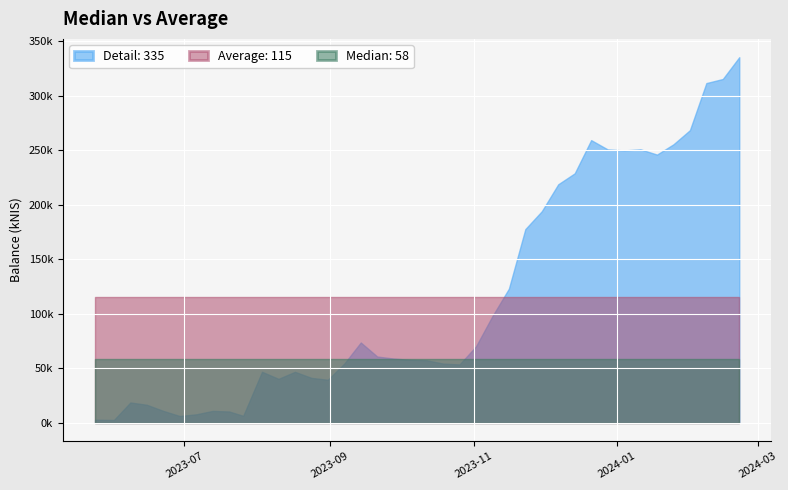

How many data points are less than 58965?

20